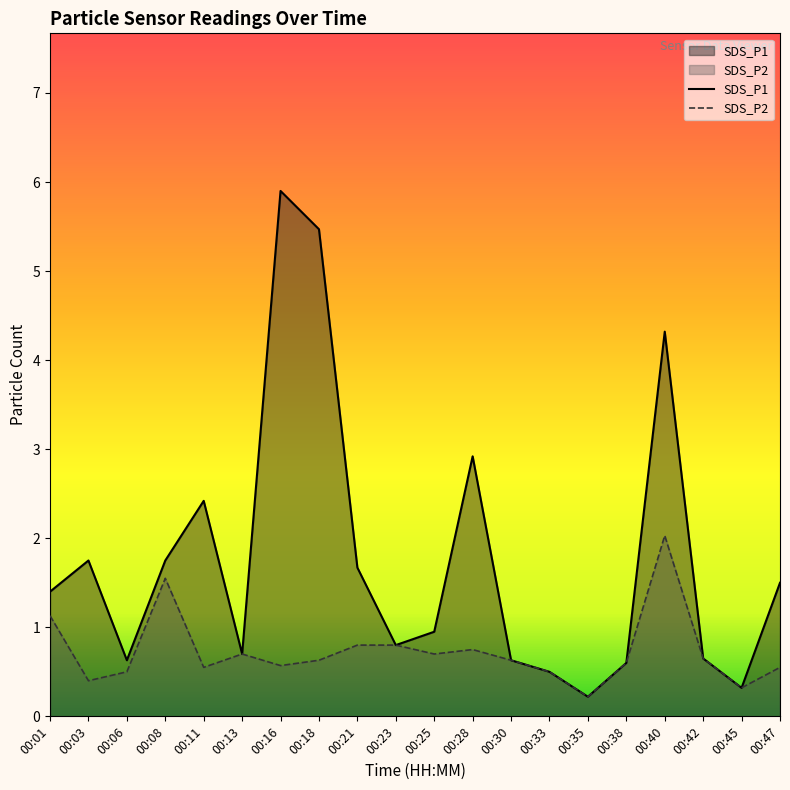

List the series in order of their overall mean, lowest first.

SDS_P2, SDS_P1